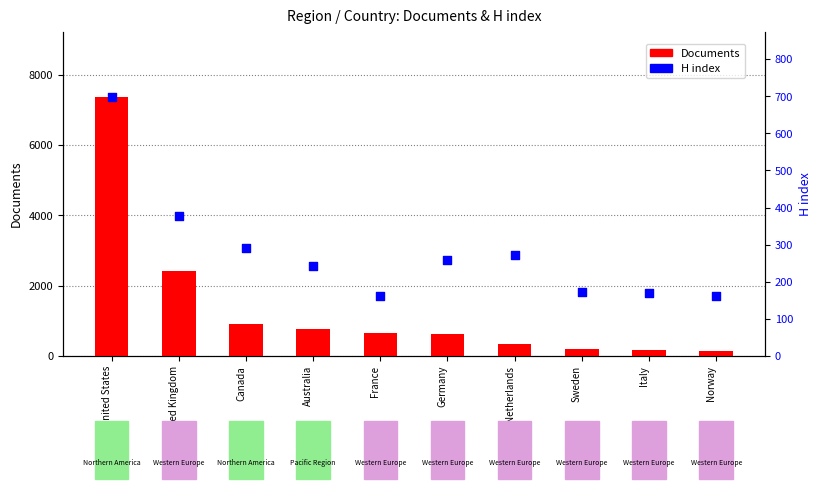

At how many categories does at least one series exceed 7145?

1